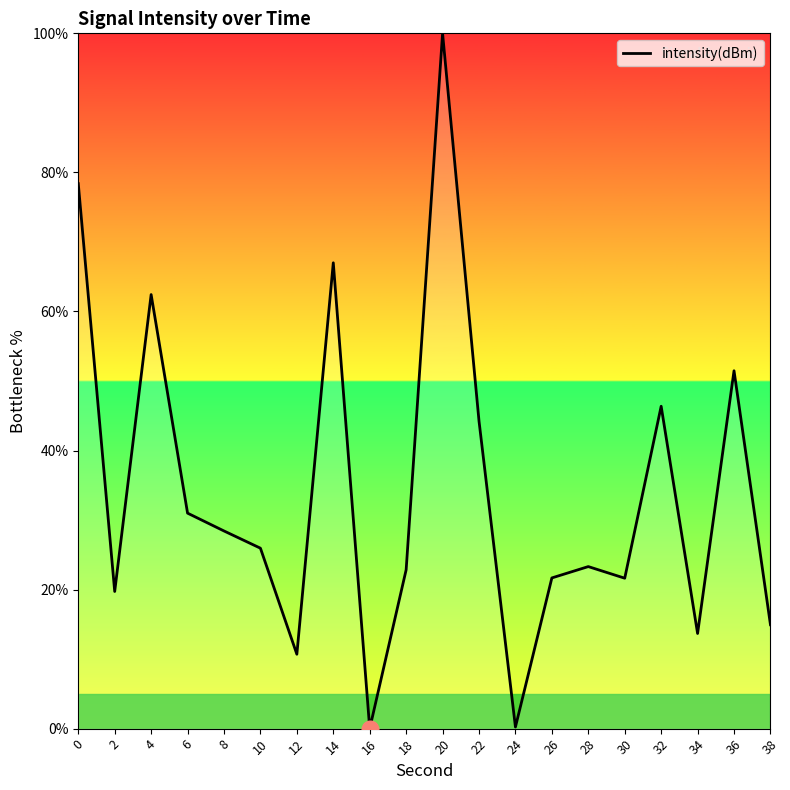

What is the greatest value displayed?

100.0